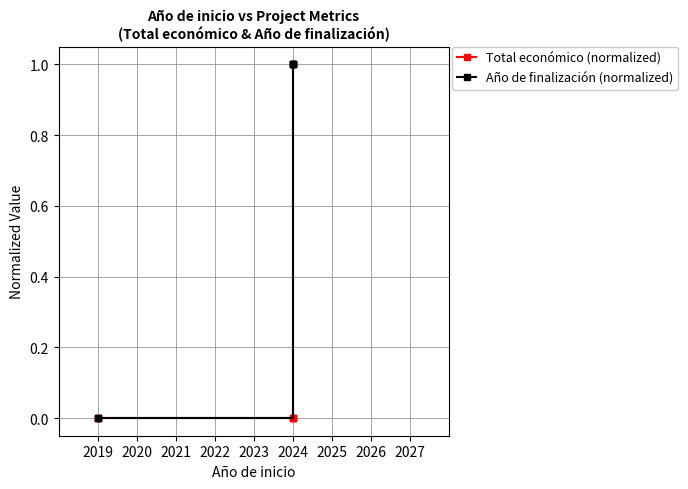

At which category is the sum across all series the highest?

2024